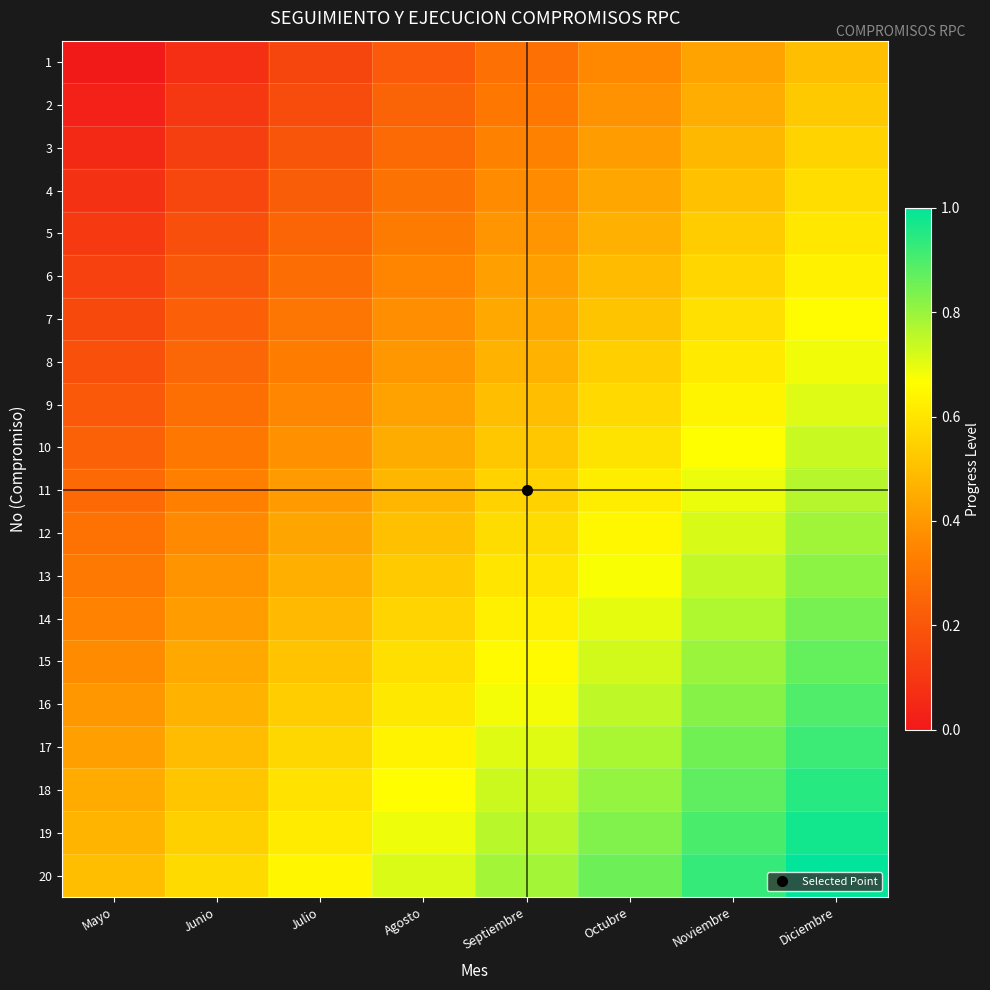

What is the difference between the highest and lowest values at Septiembre?

0.5